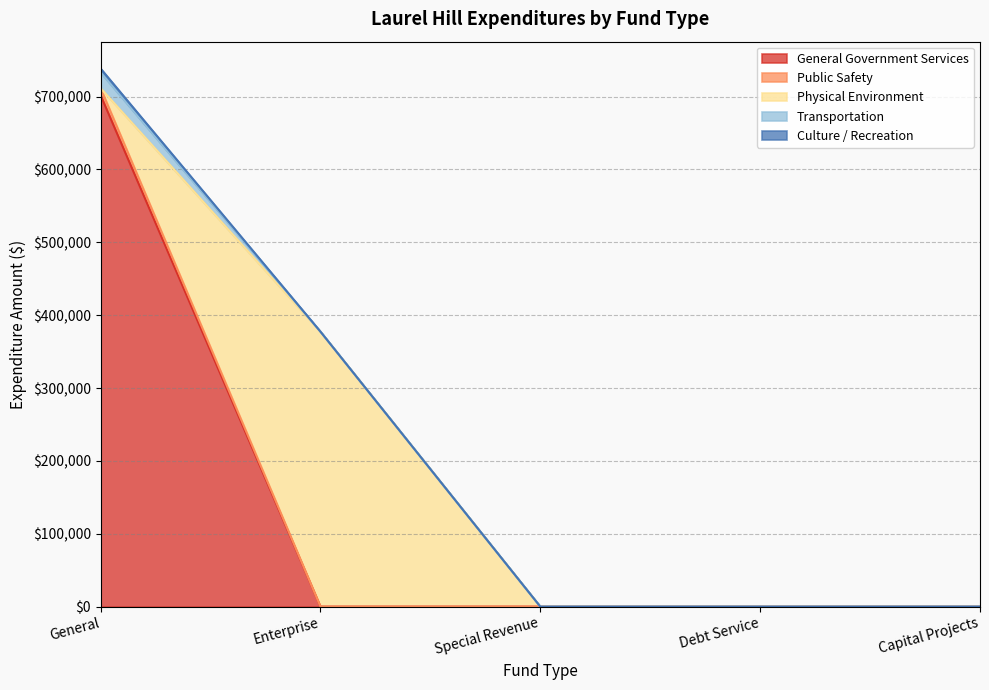

At which category is the sum across all series the highest?

General